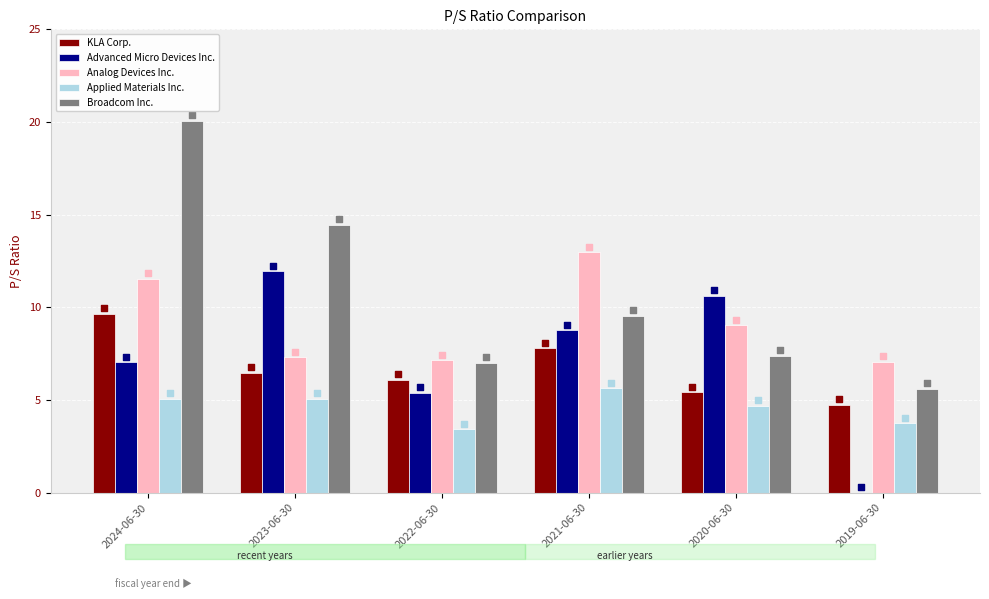

Which series reaches the minimum Y coordinate?

Advanced Micro Devices Inc.